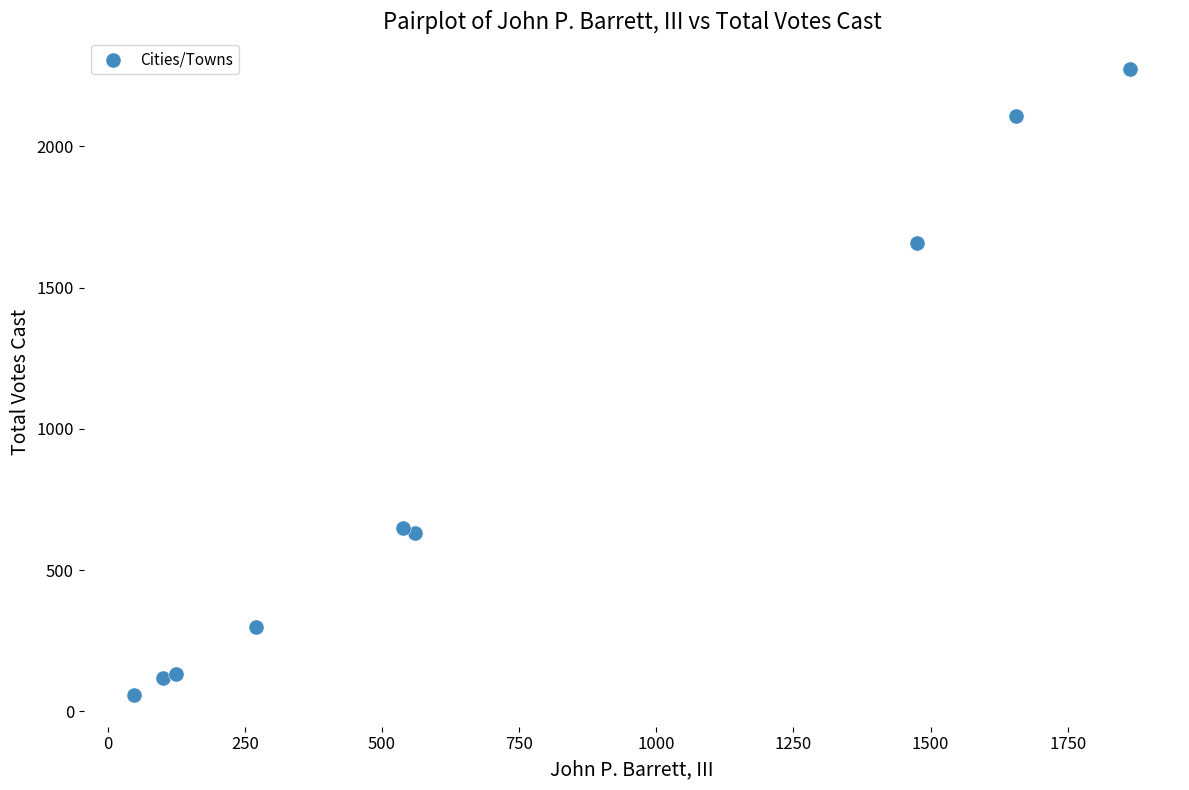

What is the average Y value?

881